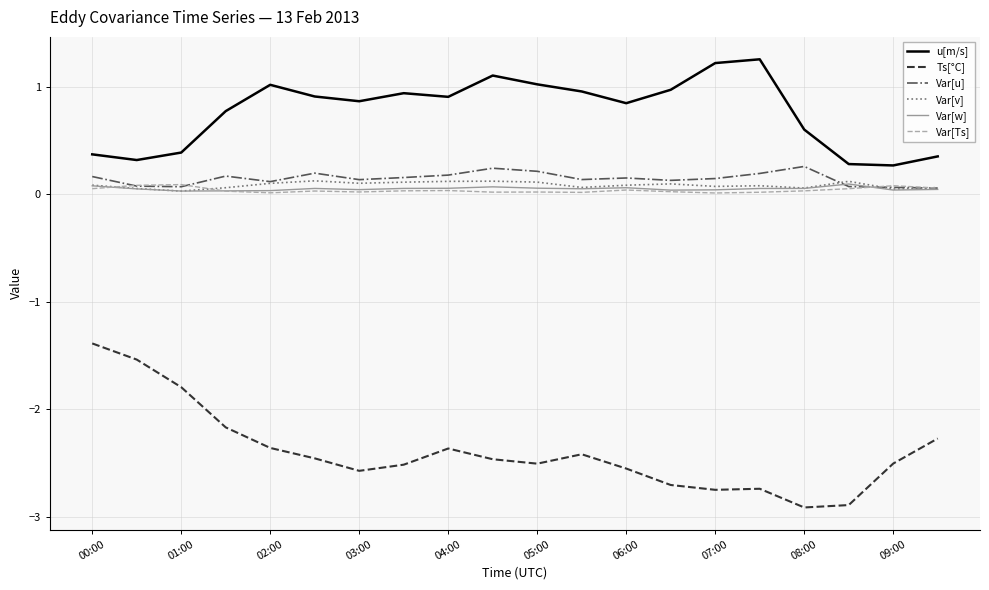

What is the minimum value shown in the chart?

-2.9